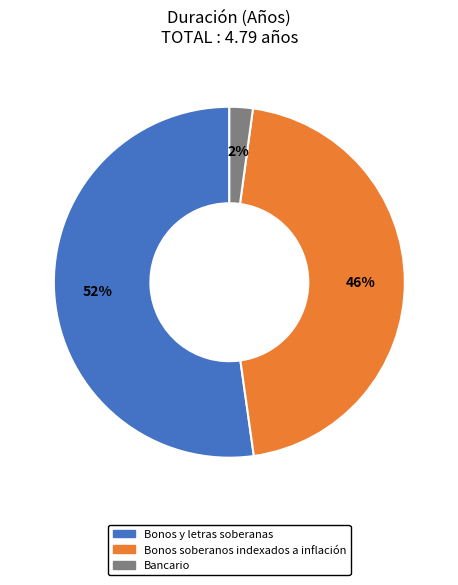

Which slice is the largest?

Bonos y letras soberanas